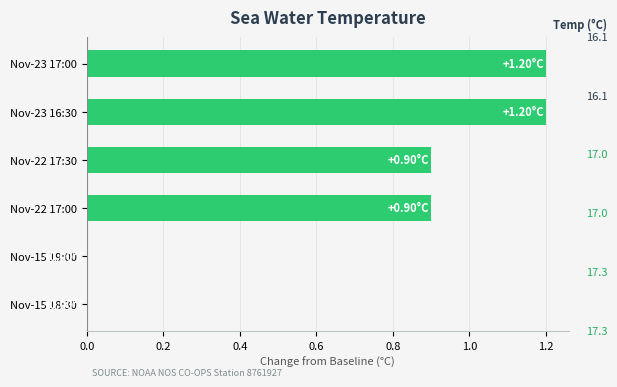

Approximately how many times larger is the value at Nov-23 17:00 compared to Nov-23 16:30?

1.0